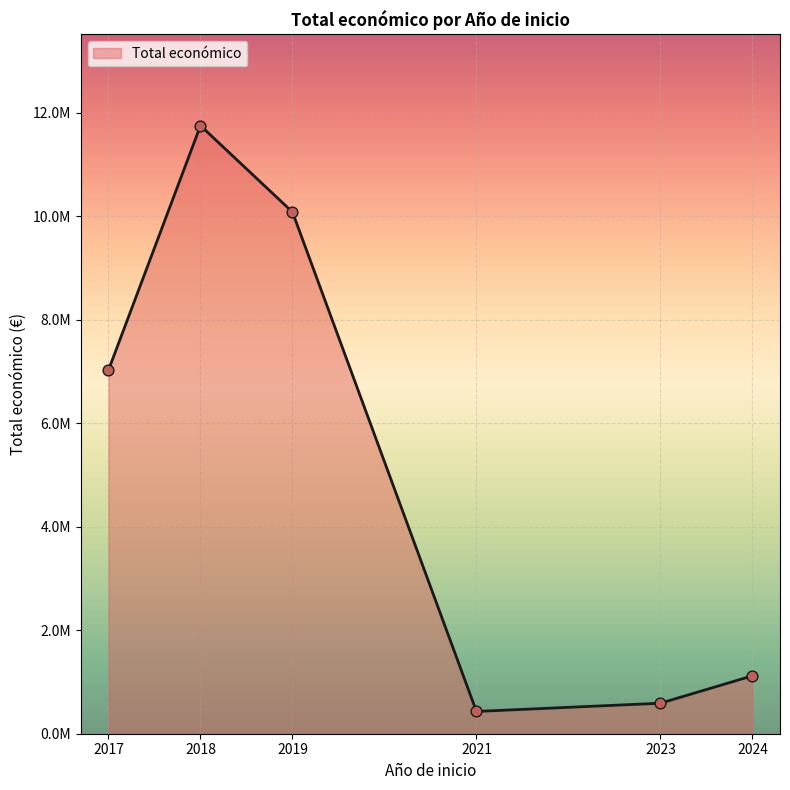

Between 2018 and 2024, which is larger?

2018